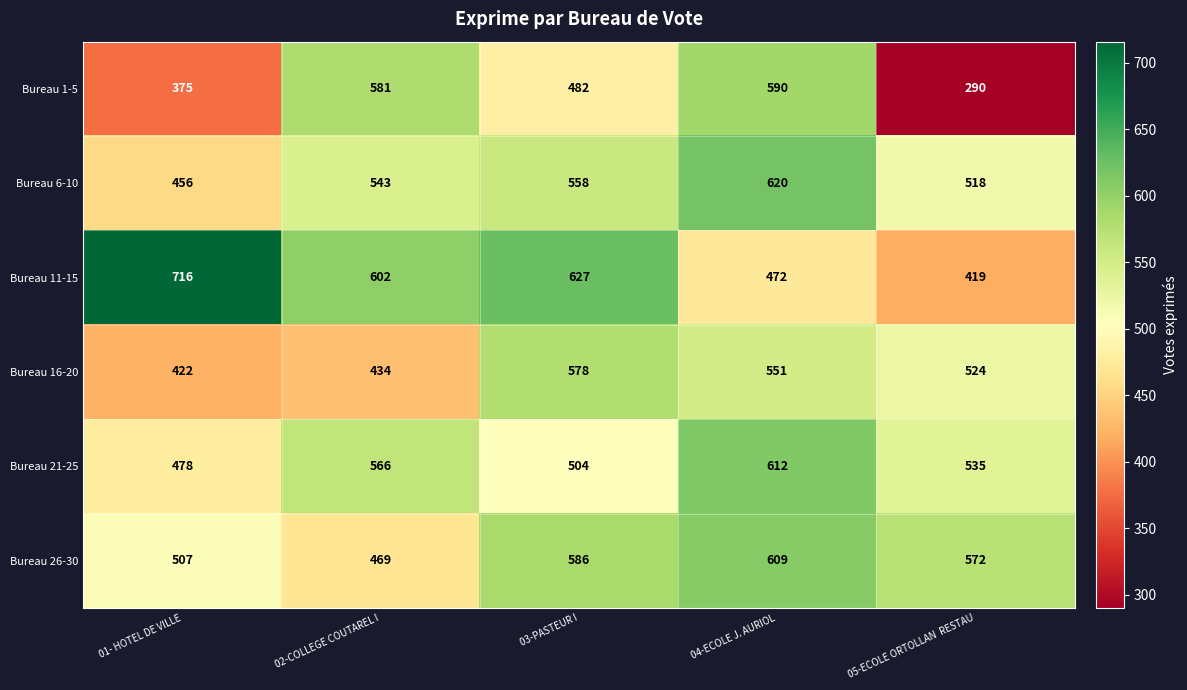

What is the difference between the second highest and second lowest values in the Bureau 16-20 series?

117